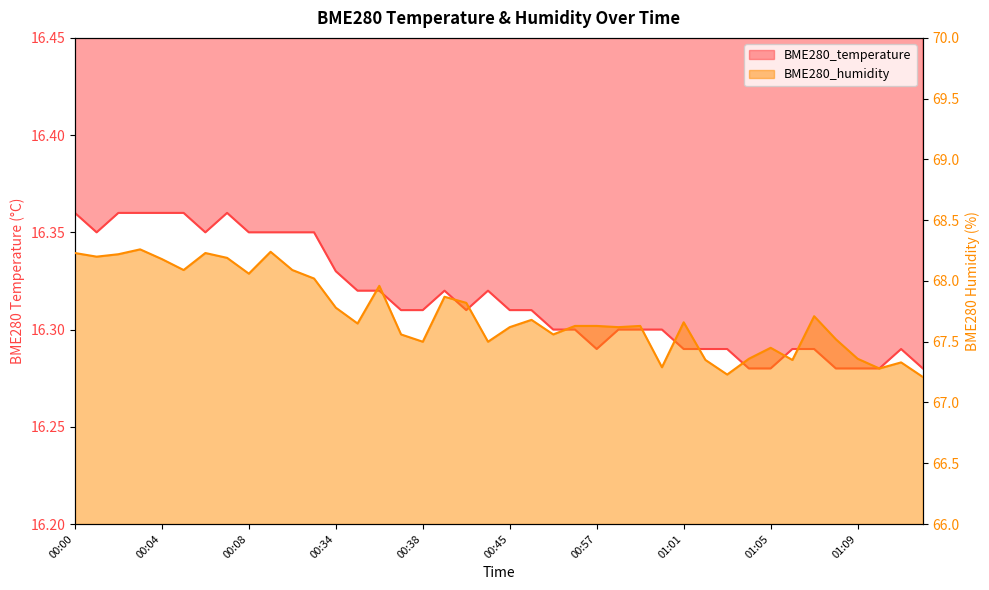

Reading left to right, list all the values displayed in this chart.

BME280_temperature: 16.4	16.4	16.4	16.4	16.4	16.4	16.4	16.4	16.4	16.4	16.4	16.4	16.3	16.3	16.3	16.3	16.3	16.3	16.3	16.3	16.3	16.3	16.3	16.3	16.3	16.3	16.3	16.3	16.3	16.3	16.3	16.3	16.3	16.3	16.3	16.3	16.3	16.3	16.3	16.3
BME280_humidity: 68.2	68.2	68.2	68.3	68.2	68.1	68.2	68.2	68.1	68.2	68.1	68.0	67.8	67.7	68.0	67.6	67.5	67.9	67.8	67.5	67.6	67.7	67.6	67.6	67.6	67.6	67.6	67.3	67.7	67.3	67.2	67.4	67.5	67.3	67.7	67.5	67.4	67.3	67.3	67.2